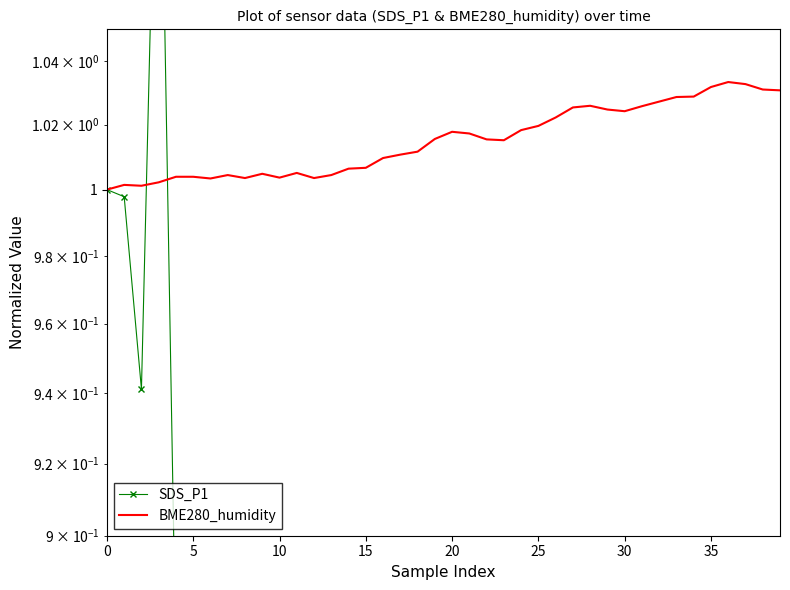

What is the average value of the BME280_humidity series?

1.0